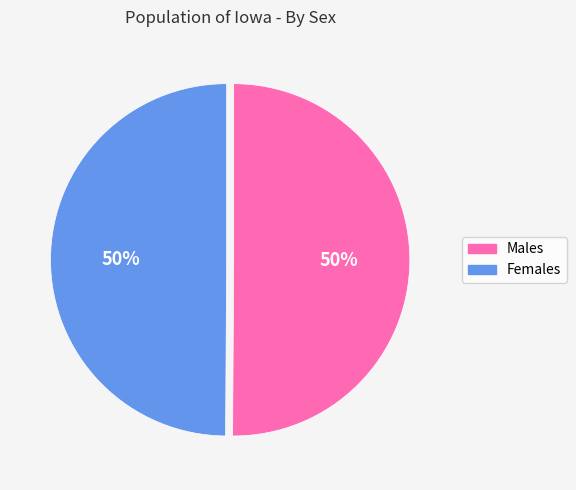

To the nearest percent, what is the average slice percentage?

50%